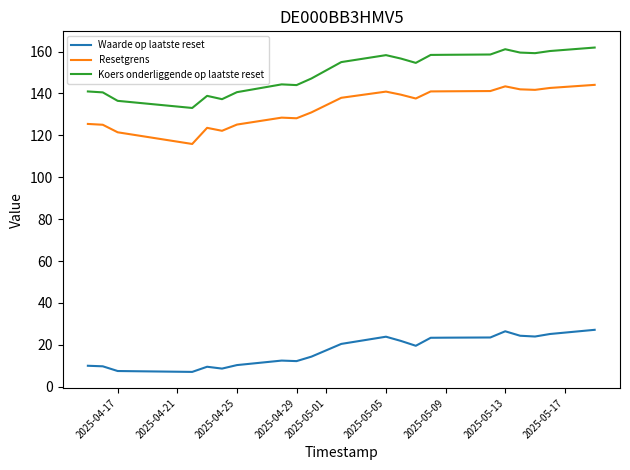

List the series in order of their peak value, lowest first.

Waarde op laatste reset, Resetgrens, Koers onderliggende op laatste reset